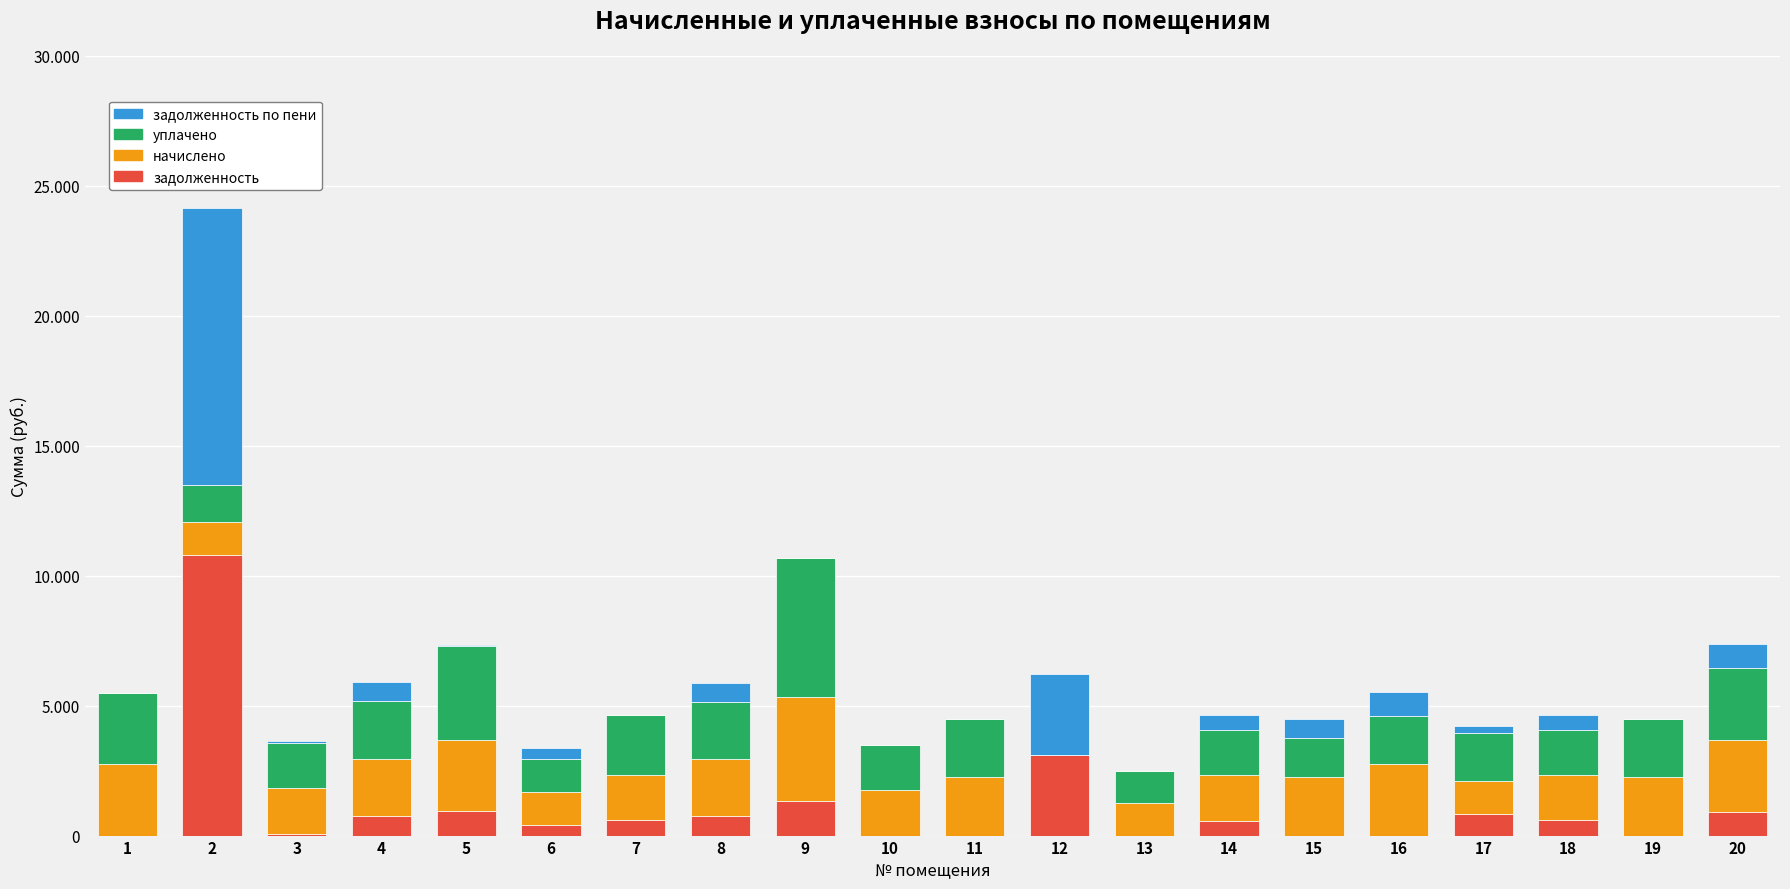

What is the total value across all series at 11?

4471.2